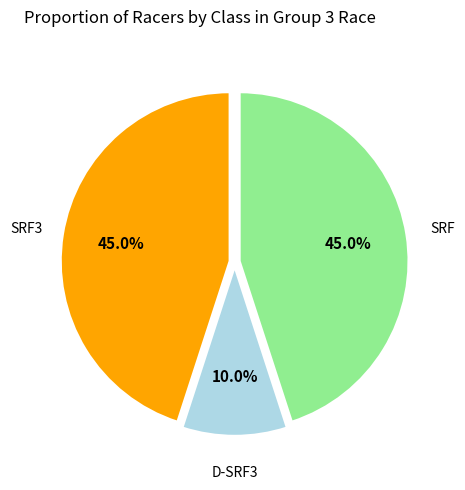

Is there any slice that represents more than half of the pie?

No